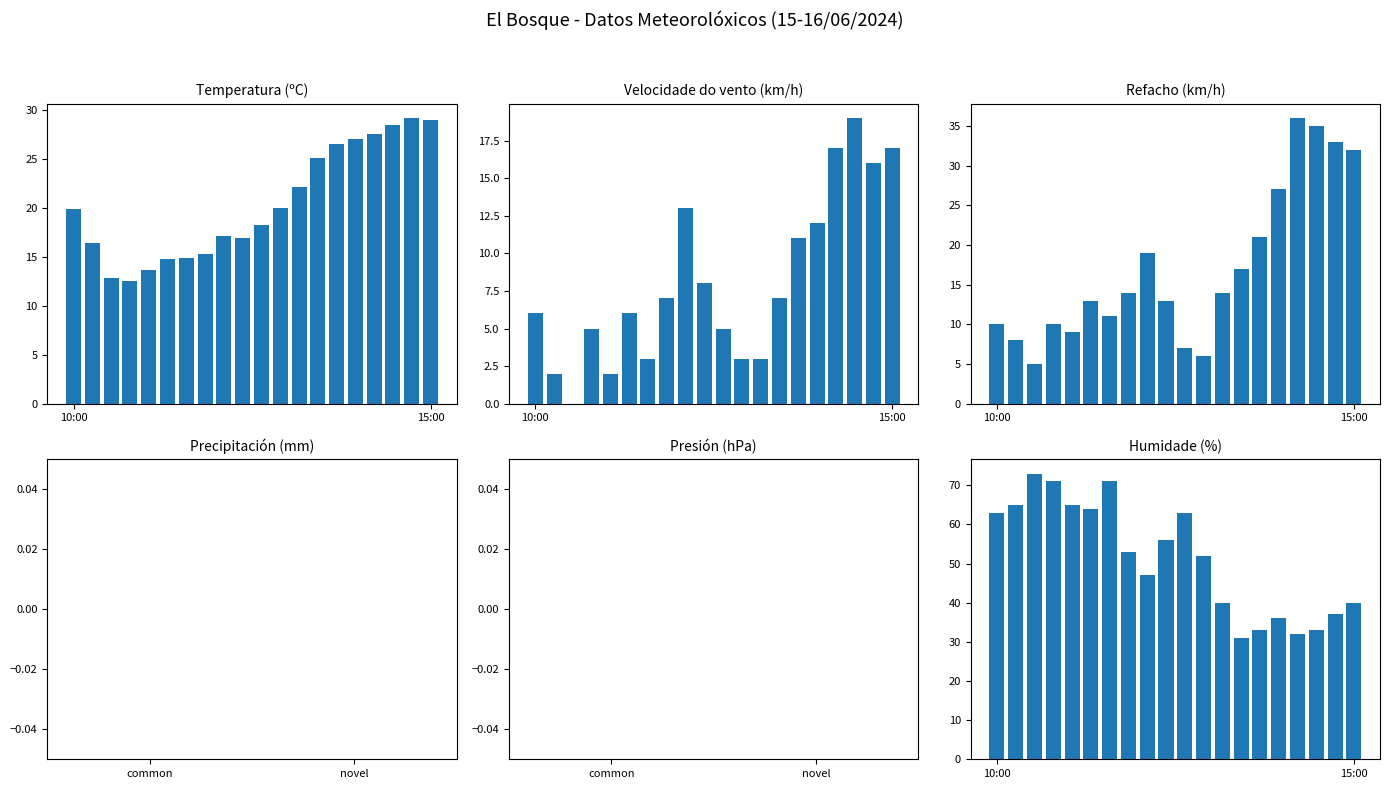

What is the difference between the second highest and minimum values in the Refacho (km/h) series?

30.0